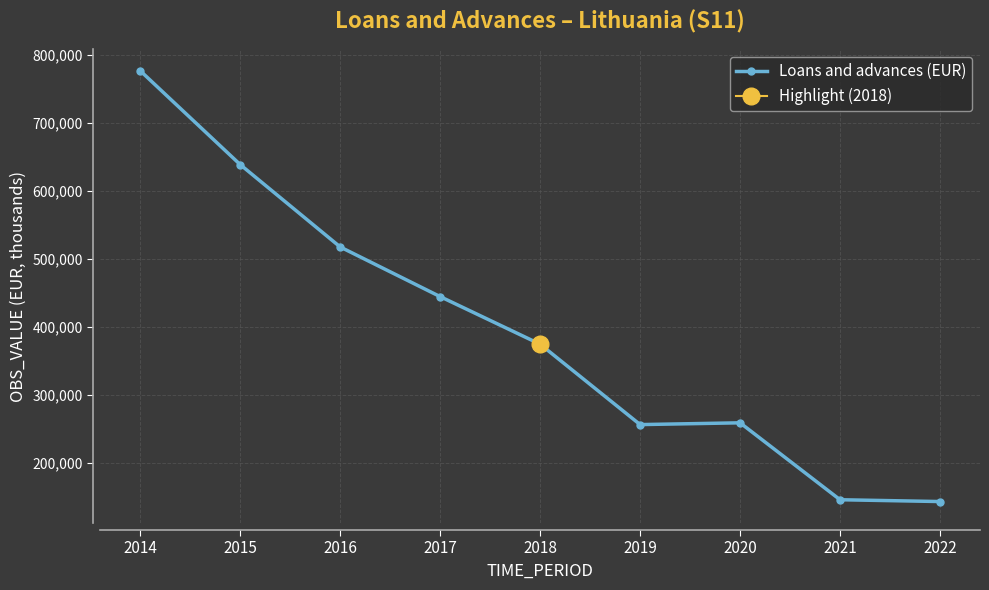

Where is the data nearest to the value 460135?

2017